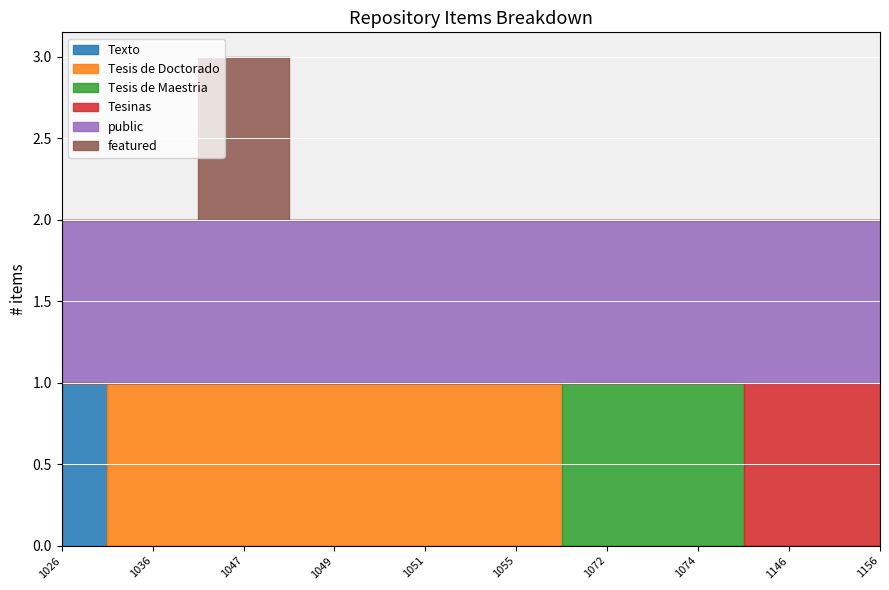

Reading left to right, what are all the values shown in this chart?

Texto: 1026=1	1036=0	1047=0	1049=0	1051=0	1055=0	1072=0	1074=0	1146=0	1156=0
Tesis de Doctorado: 1026=0	1036=1	1047=1	1049=1	1051=1	1055=1	1072=0	1074=0	1146=0	1156=0
Tesis de Maestria: 1026=0	1036=0	1047=0	1049=0	1051=0	1055=0	1072=1	1074=1	1146=0	1156=0
Tesinas: 1026=0	1036=0	1047=0	1049=0	1051=0	1055=0	1072=0	1074=0	1146=1	1156=1
public: 1026=1	1036=1	1047=1	1049=1	1051=1	1055=1	1072=1	1074=1	1146=1	1156=1
featured: 1026=0	1036=0	1047=1	1049=0	1051=0	1055=0	1072=0	1074=0	1146=0	1156=0